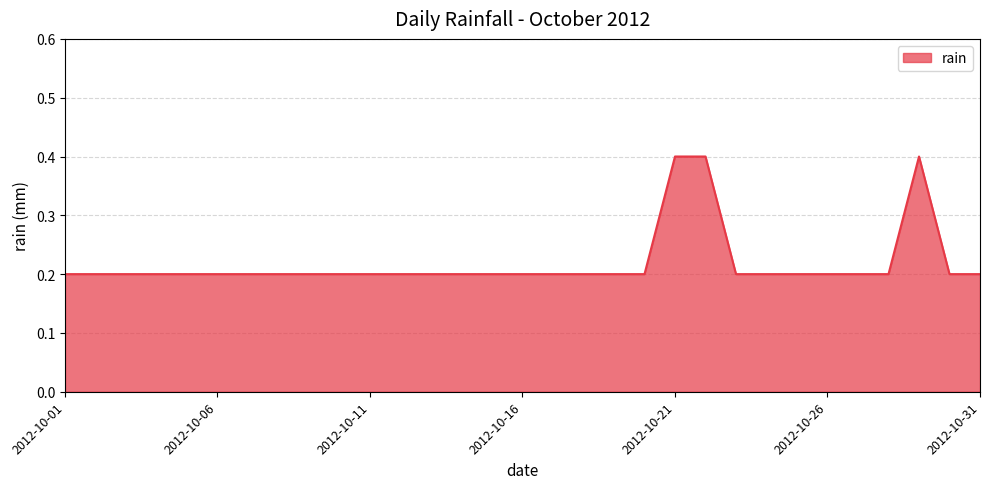

What is the difference between the maximum and minimum values?

0.2